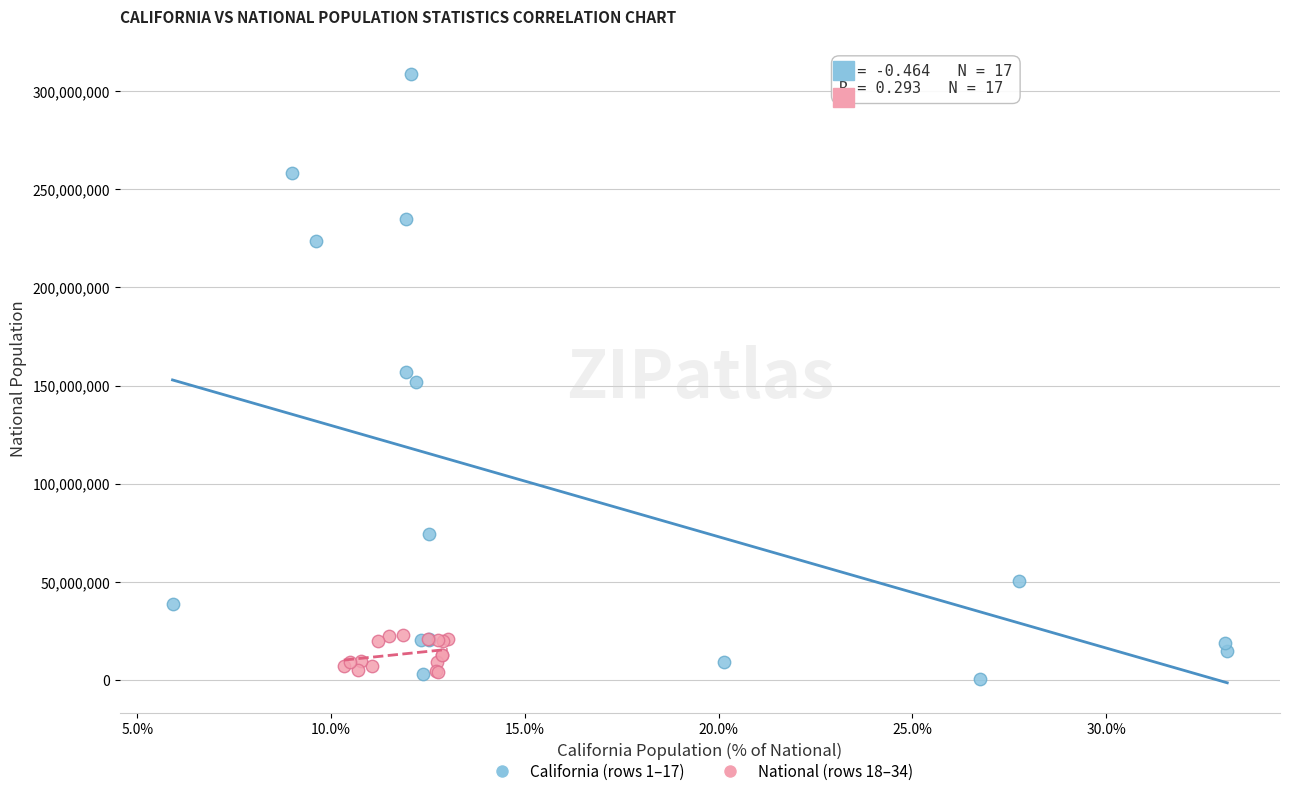

Which series has the largest Y range (max minus min)?

California (rows 1–17)